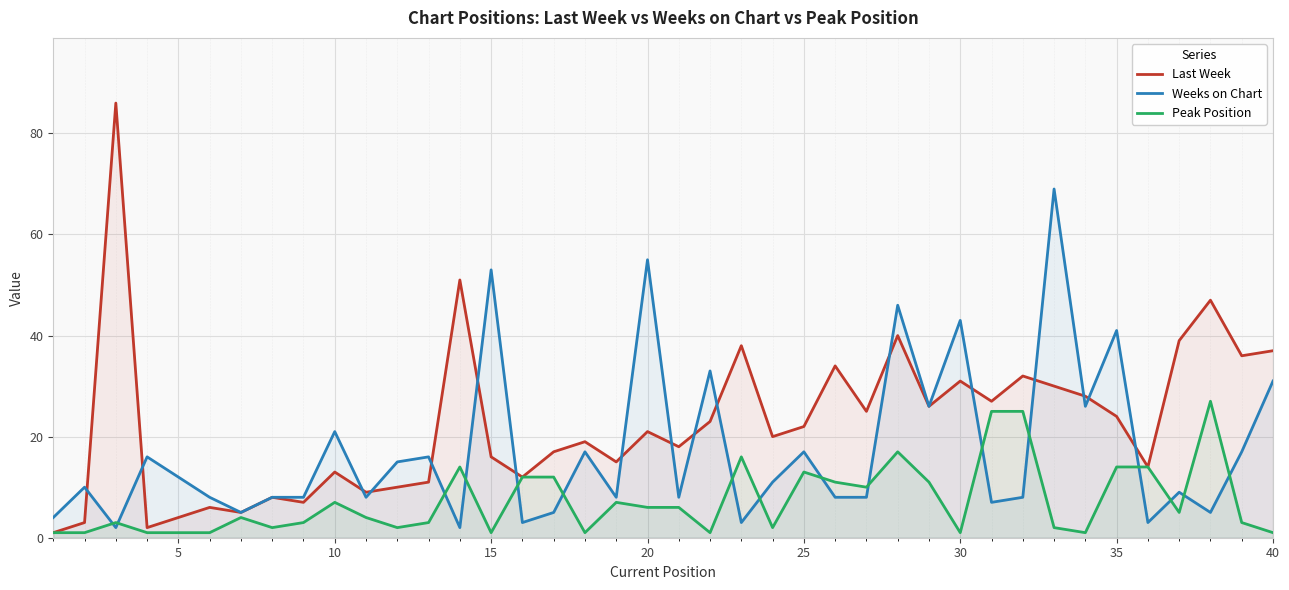

Does the chart display data point markers on the line(s)?

No